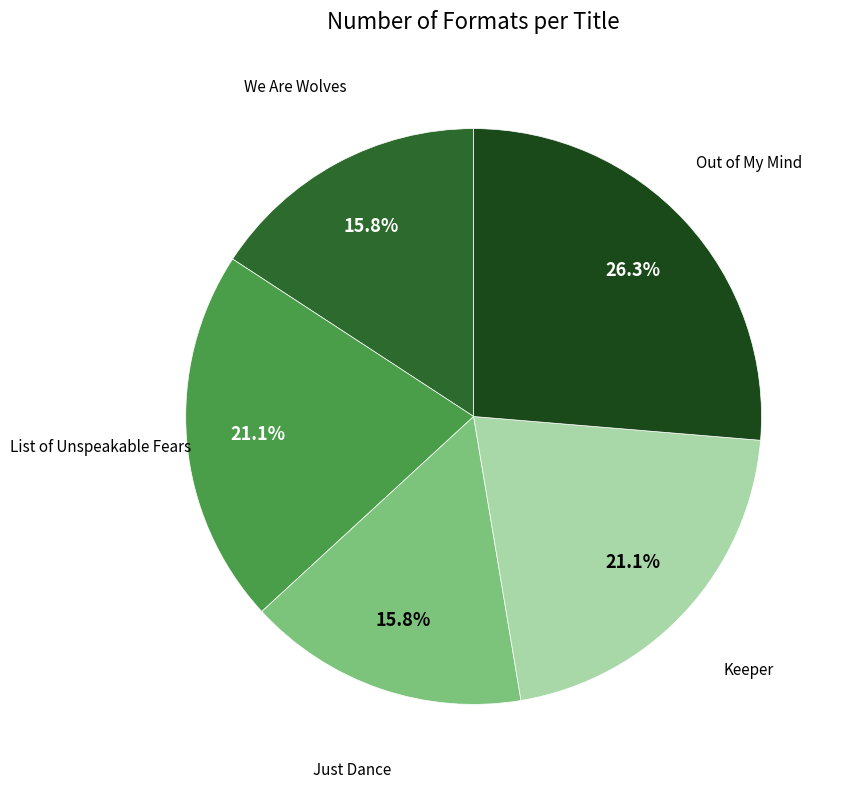

Is there a majority slice in this chart?

No